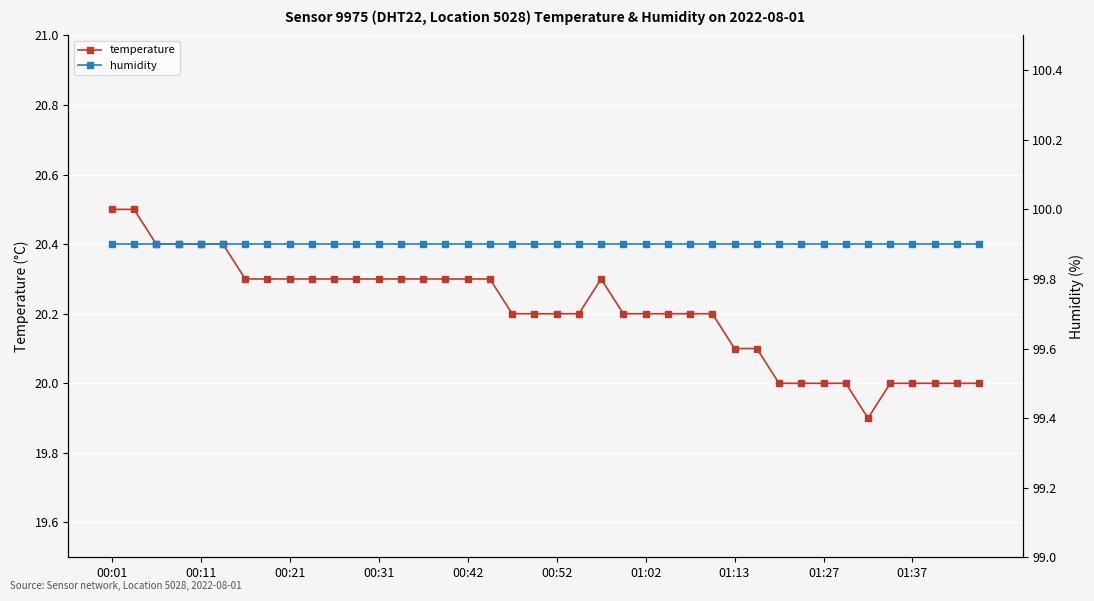

List the series in order of their overall mean, highest first.

humidity, temperature